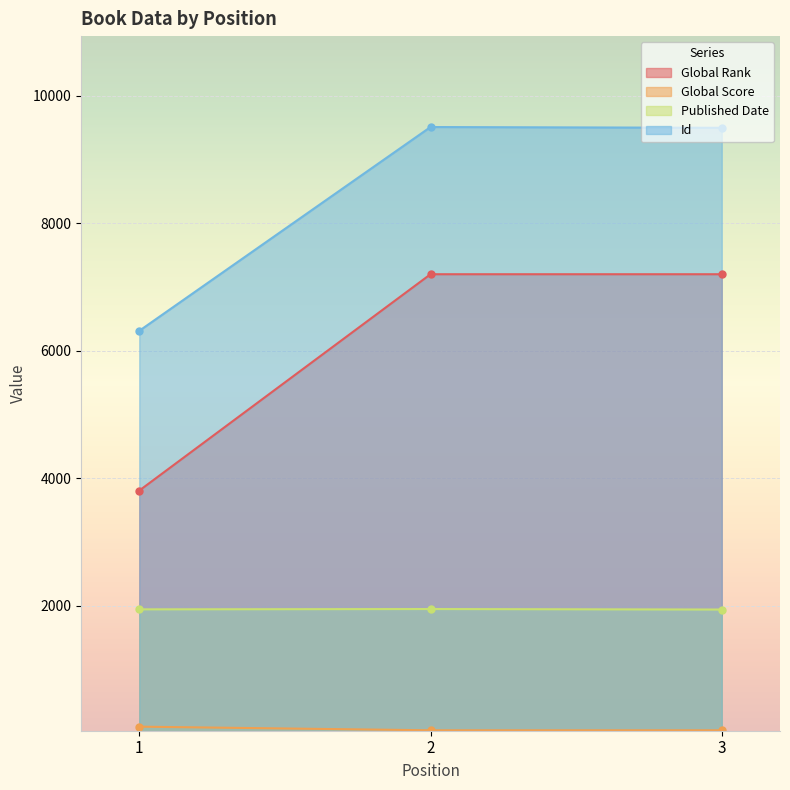

Which series changed the most between 1 and 2?

Global Rank